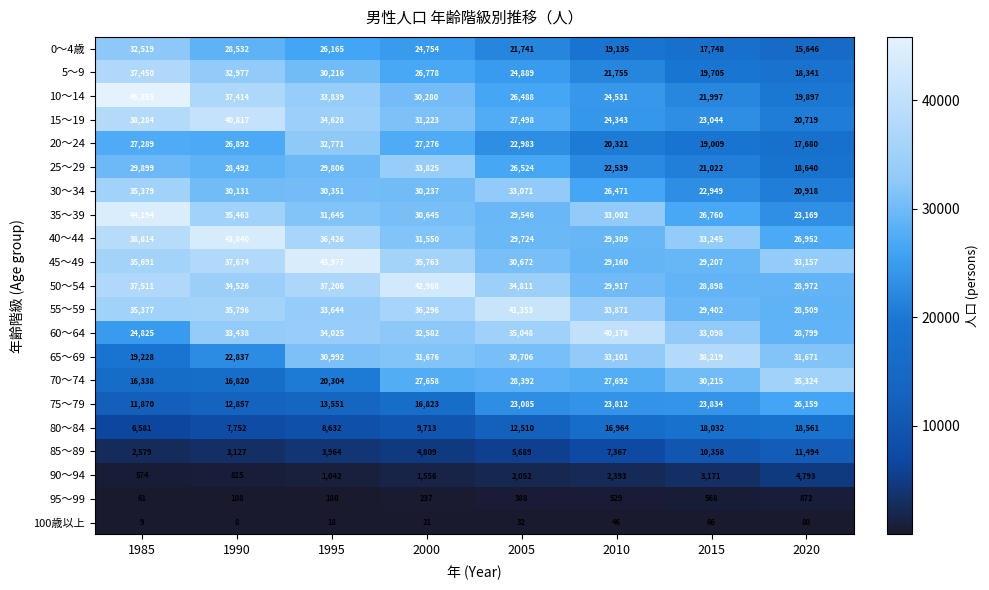

True or false: 50～54 has a value of 37206 at 1995.

True